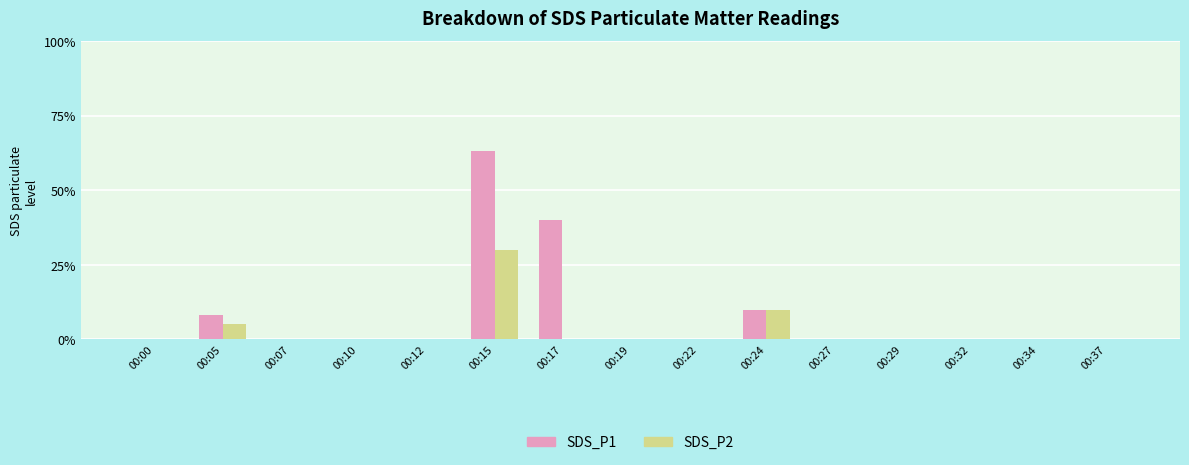

What are all the series names shown in the legend?

SDS_P1, SDS_P2